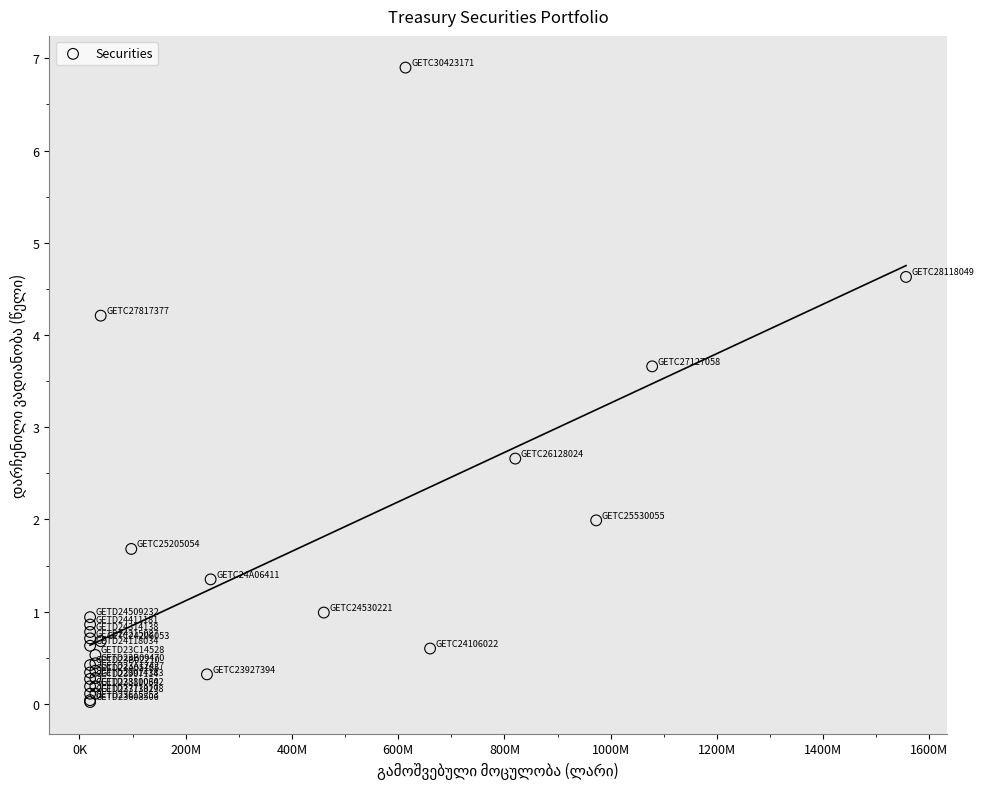

What Y value in the scatter plot is closest to 3?

2.7